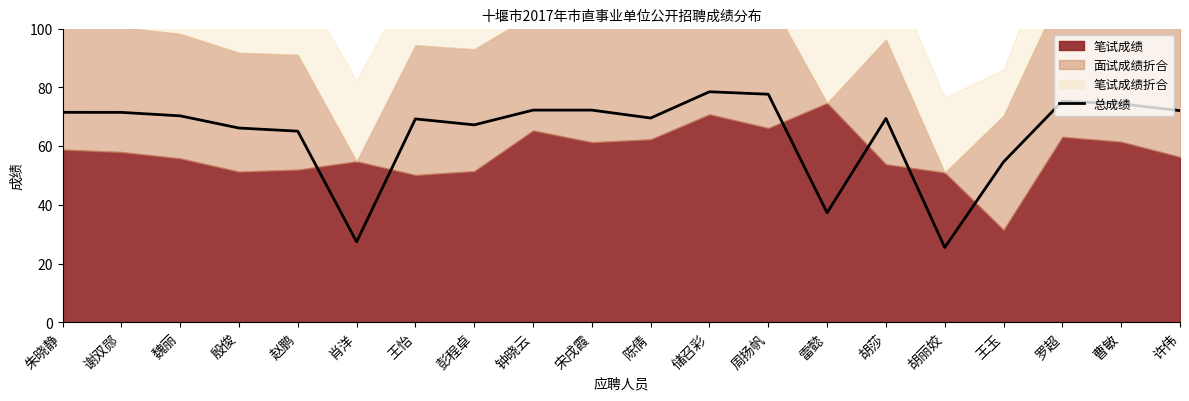

What is the label of the 12th point from the left?

储召彩